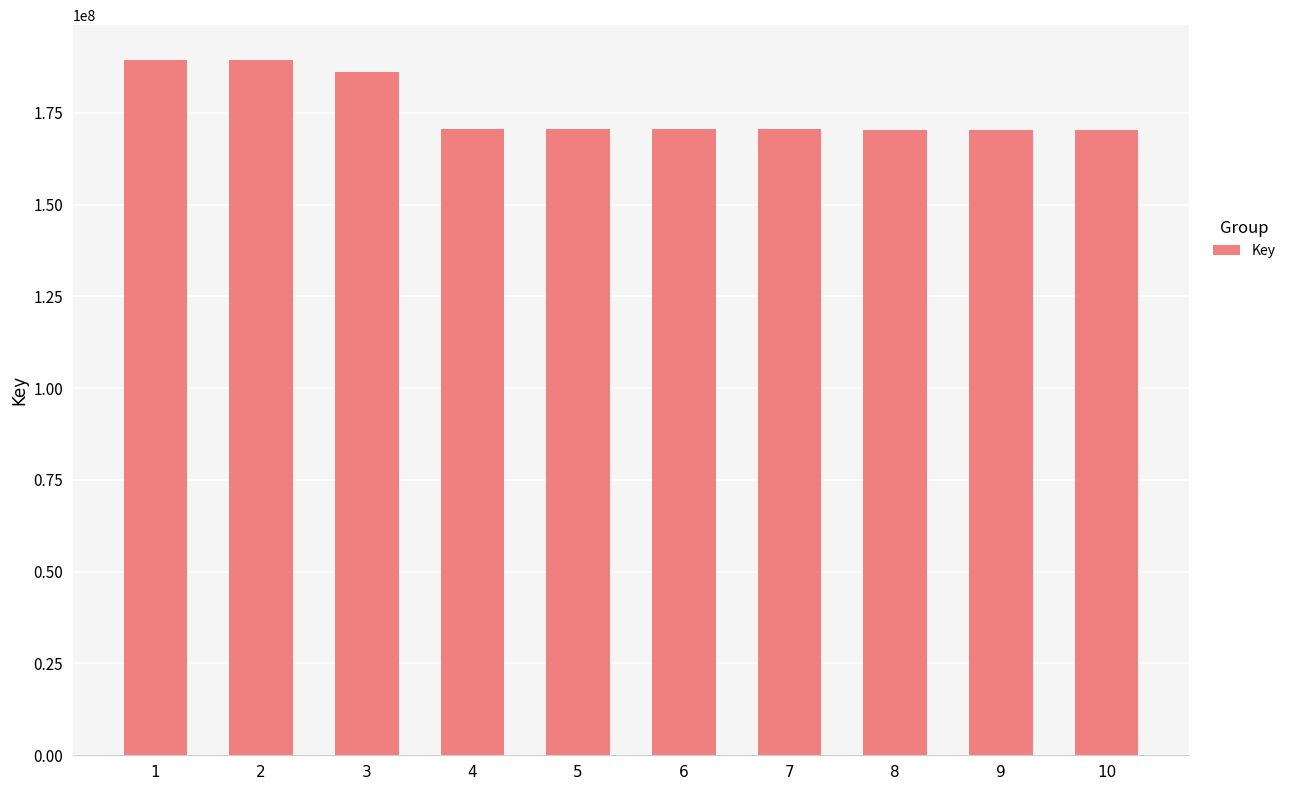

At which label does the data first exceed 170505315?

1